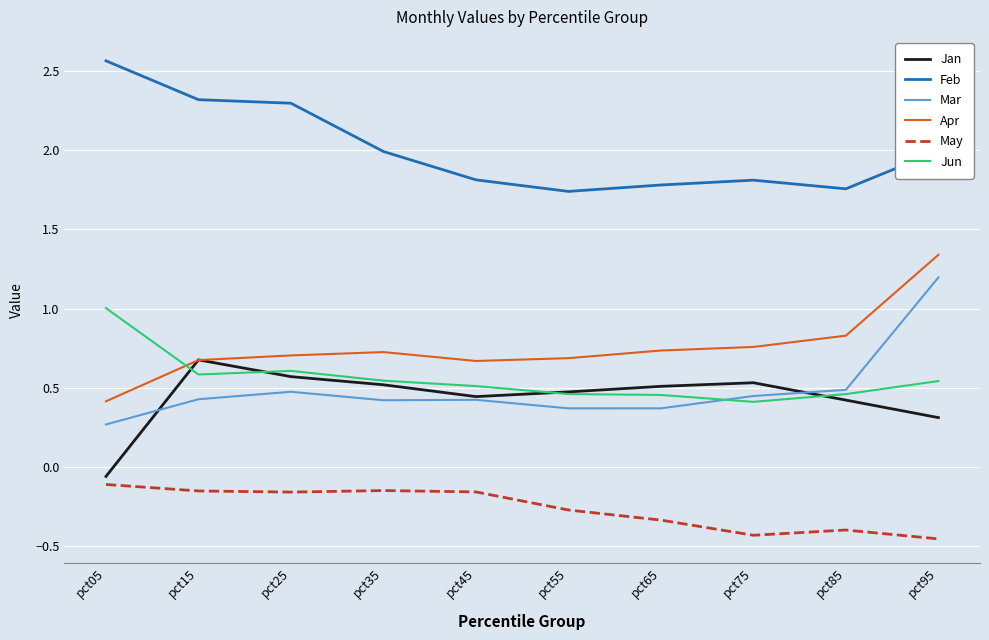

At which category is the sum across all series the highest?

pct95